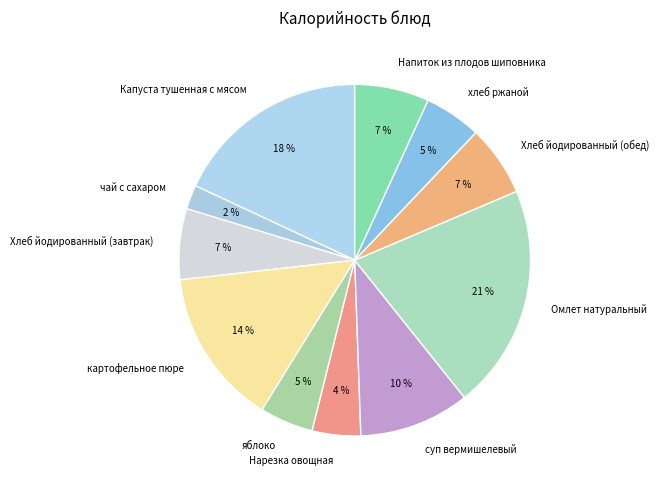

Count the number of slices in the pie.

11